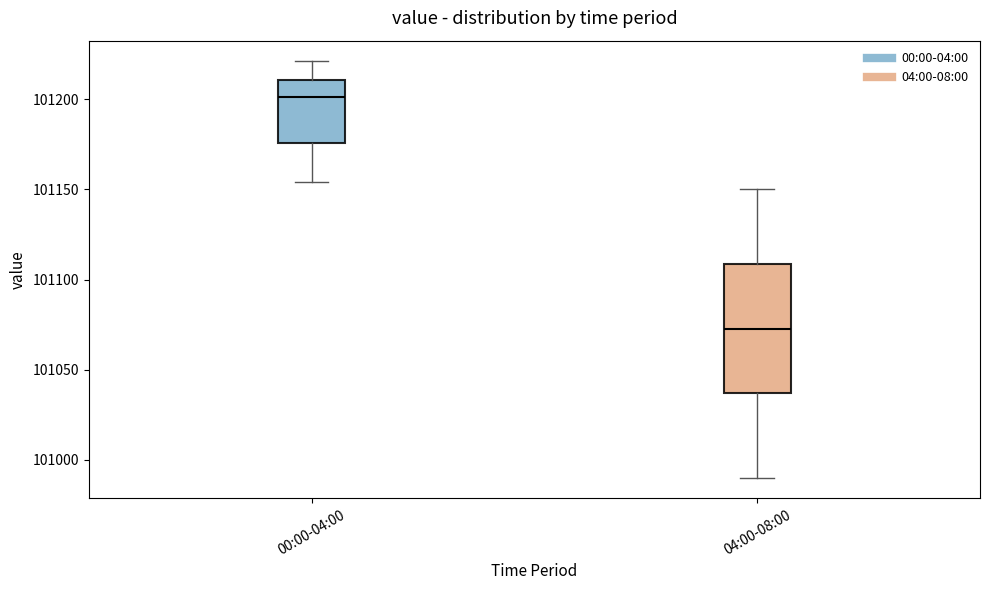

Where is the upper edge of the box for 04:00-08:00 on the y-axis? The values are not printed on the chart, so give them approximately, as read against the axis.

101110